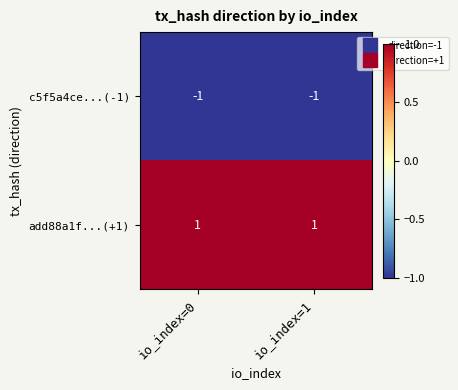

Which series has the largest total across all categories?

add88a1f...(+1)